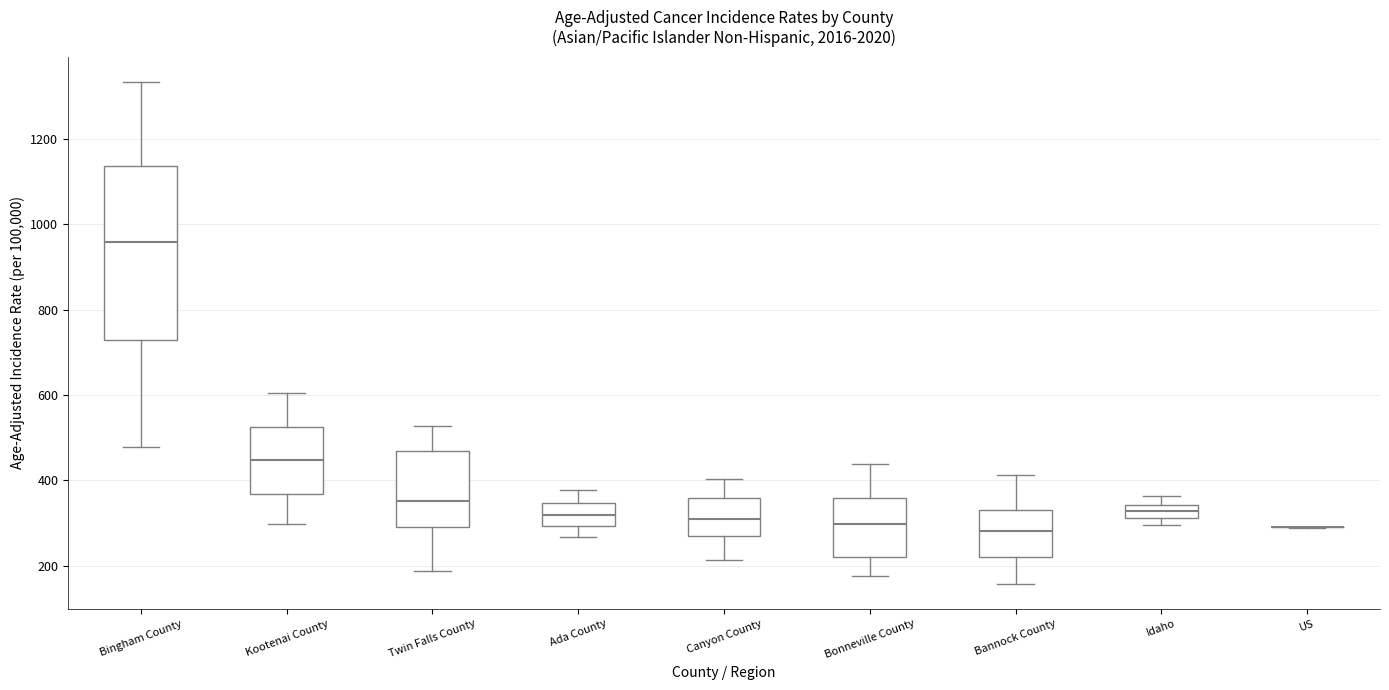

Reading left to right, transcribe this box plot: for each box, give where its median line is, the range the box spans, and where its two whiskers end, as read against the y-axis. The values are not printed on the chart, so give them approximately, as read against the axis.

Bingham County: median 960, box 720 to 1140, whiskers 480 to 1340
Kootenai County: median 440, box 360 to 520, whiskers 300 to 600
Twin Falls County: median 360, box 300 to 460, whiskers 180 to 520
Ada County: median 320, box 300 to 340, whiskers 260 to 380
Canyon County: median 300, box 260 to 360, whiskers 220 to 400
Bonneville County: median 300, box 220 to 360, whiskers 180 to 440
Bannock County: median 280, box 220 to 340, whiskers 160 to 420
Idaho: median 320 (inside the box), box 320 to 340, whiskers 300 to 360
US: box collapsed to a line at 300, whiskers 280 to 300